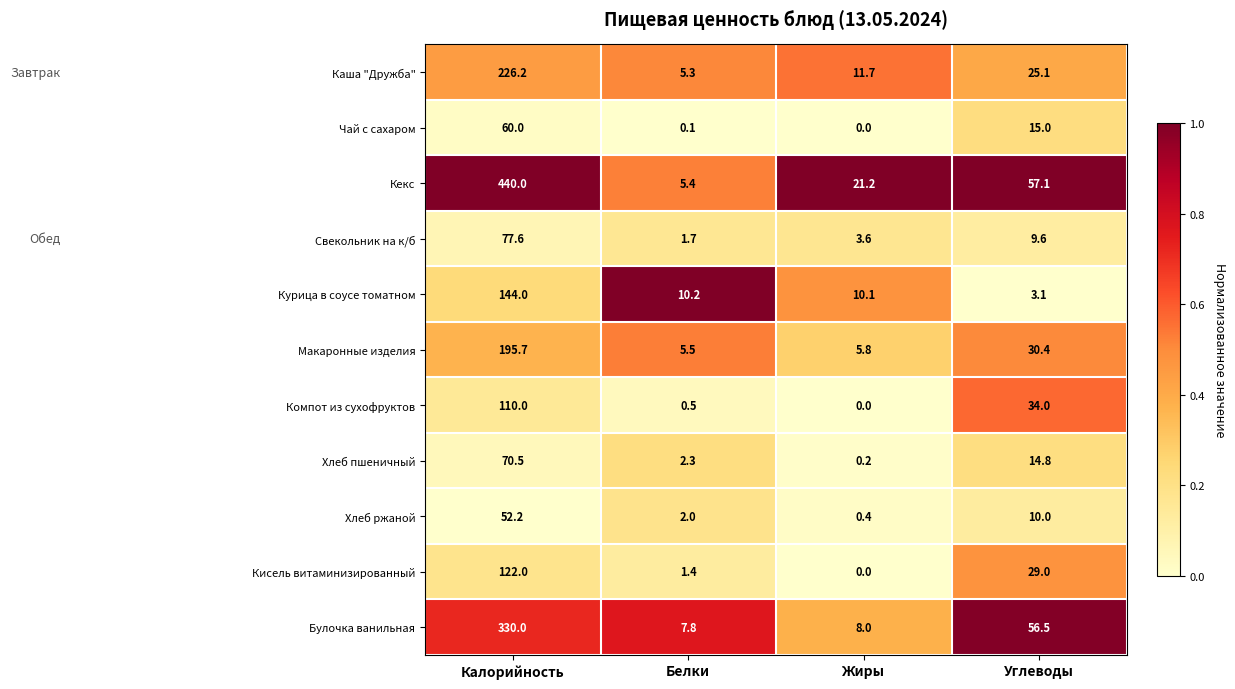

What is the greatest value displayed?

440.0